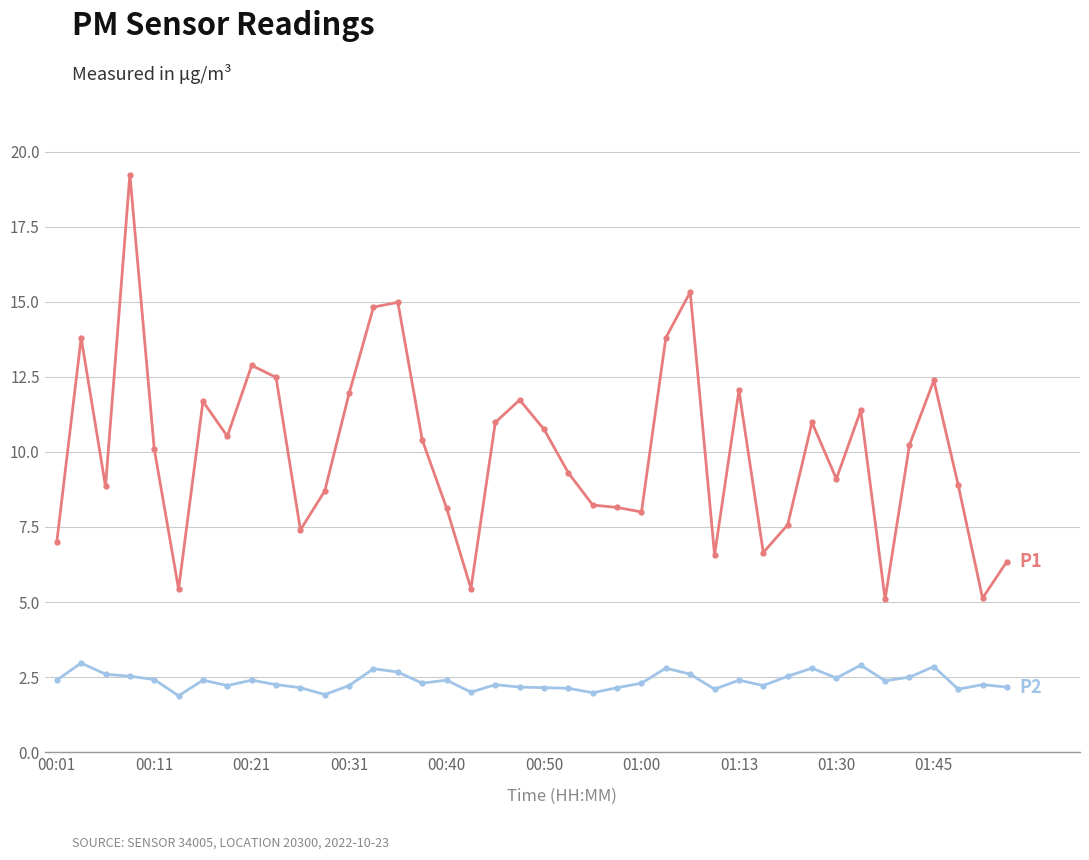

What is the minimum value shown in the chart?

1.9